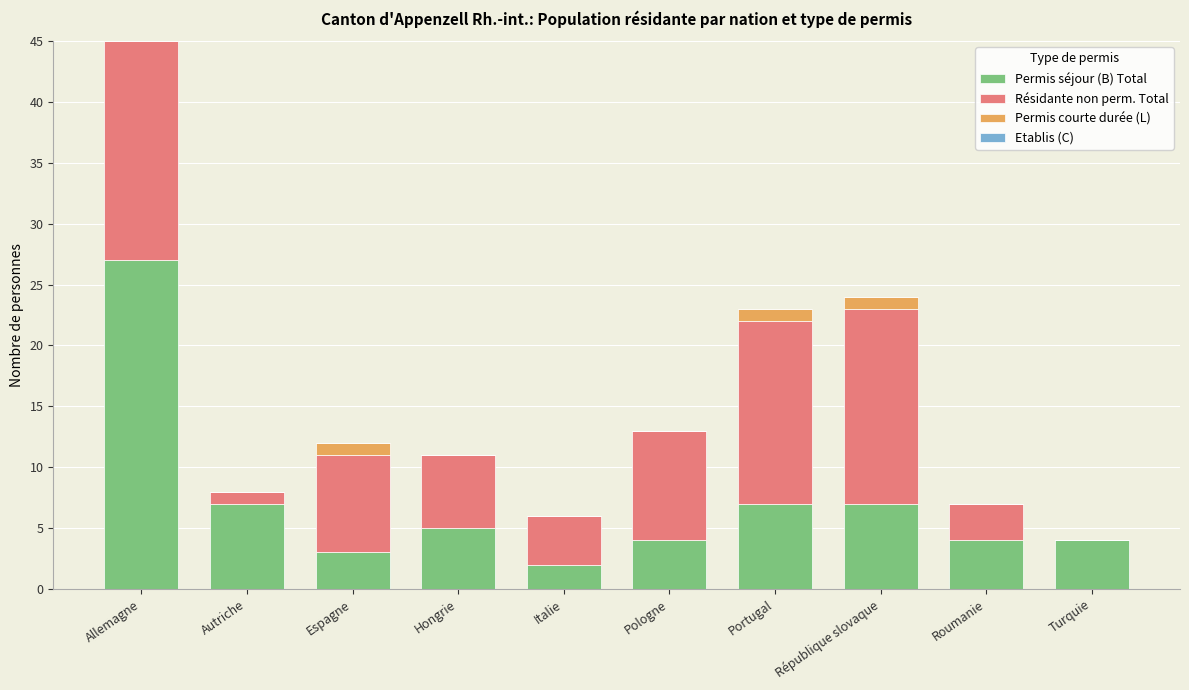

True or false: Permis séjour (B) Total has a value of 1 at Pologne.

False